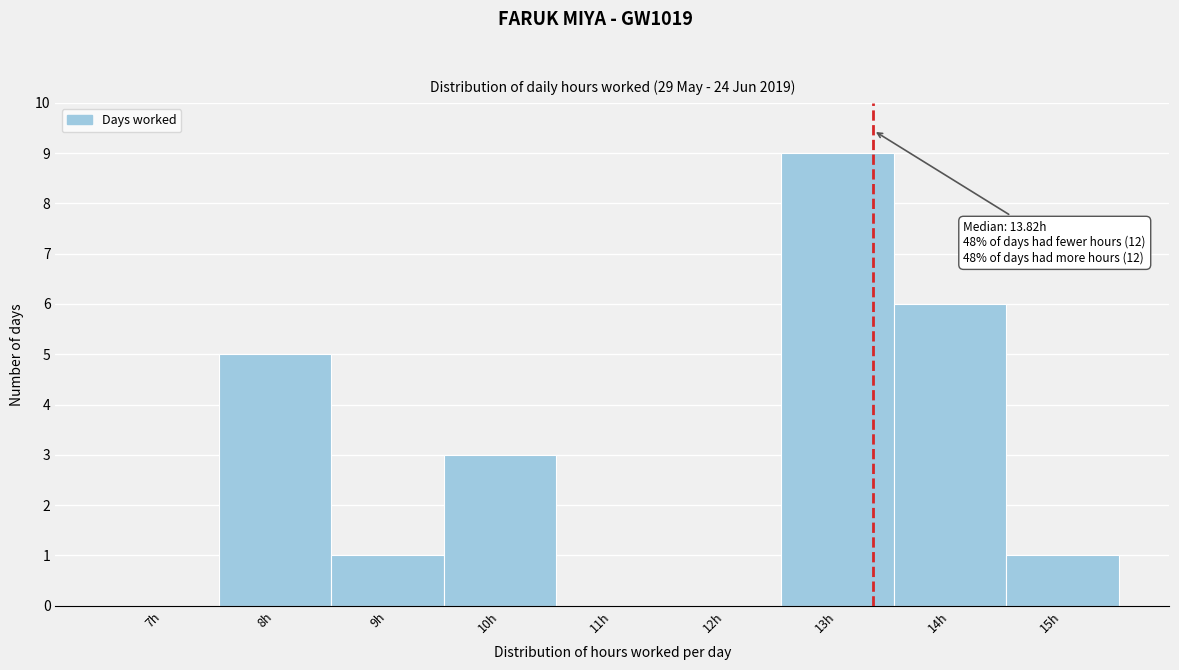

Reading left to right, list all the values displayed in this chart.

7h=0	8h=5	9h=1	10h=3	11h=0	12h=0	13h=9	14h=6	15h=1